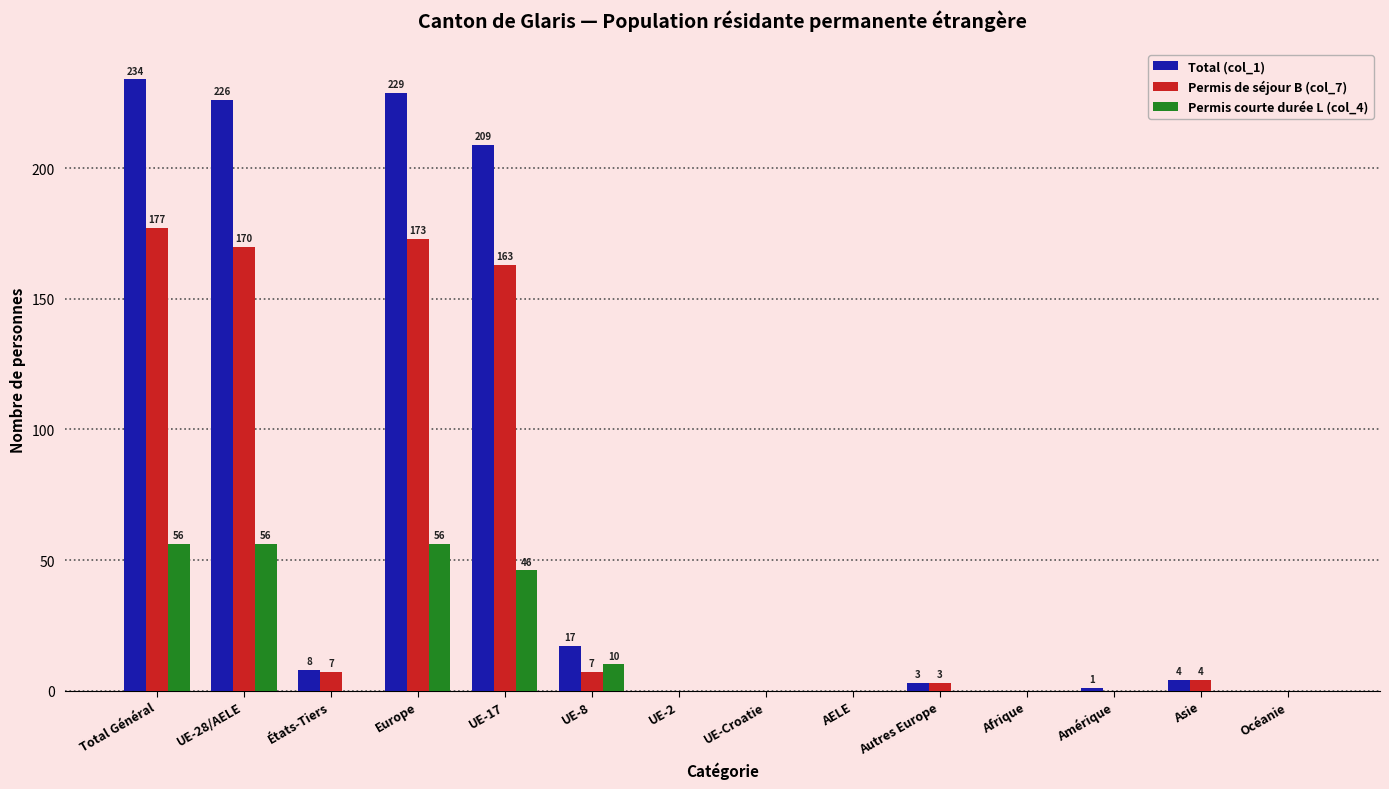

What is the total value across all series at États-Tiers?

15